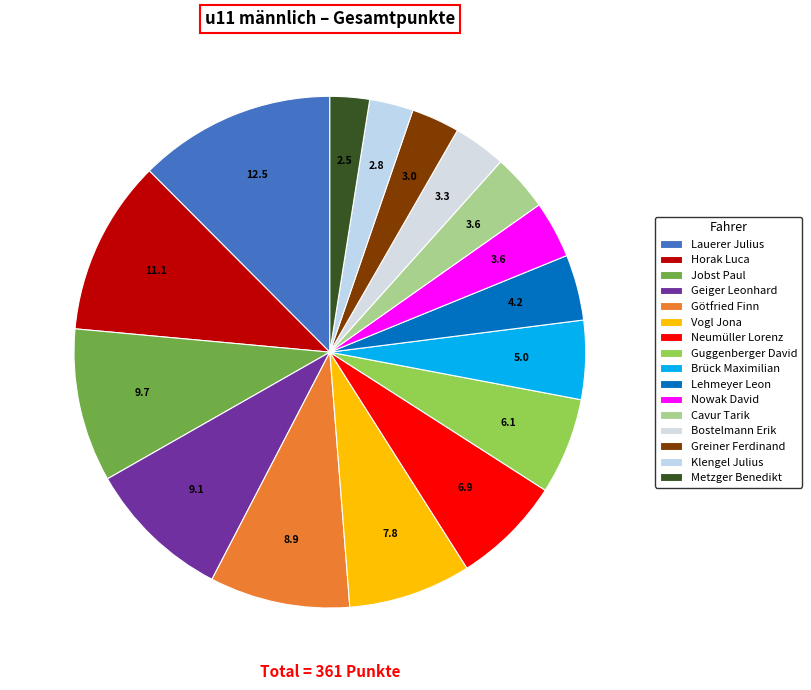

How many slices are in this pie chart?

16